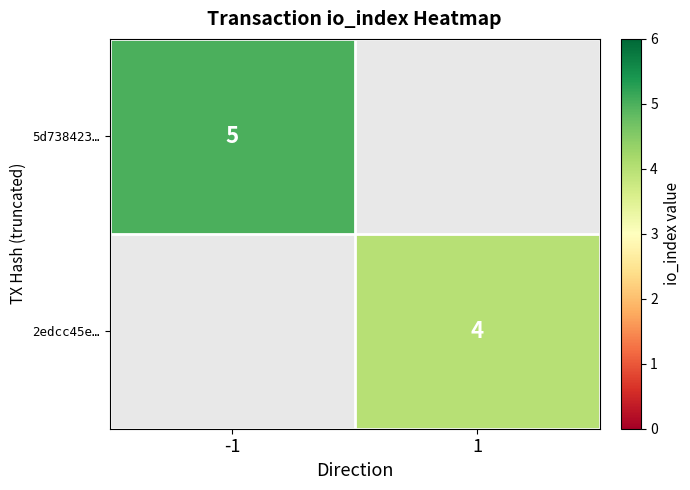

At how many categories does at least one series exceed 4?

1